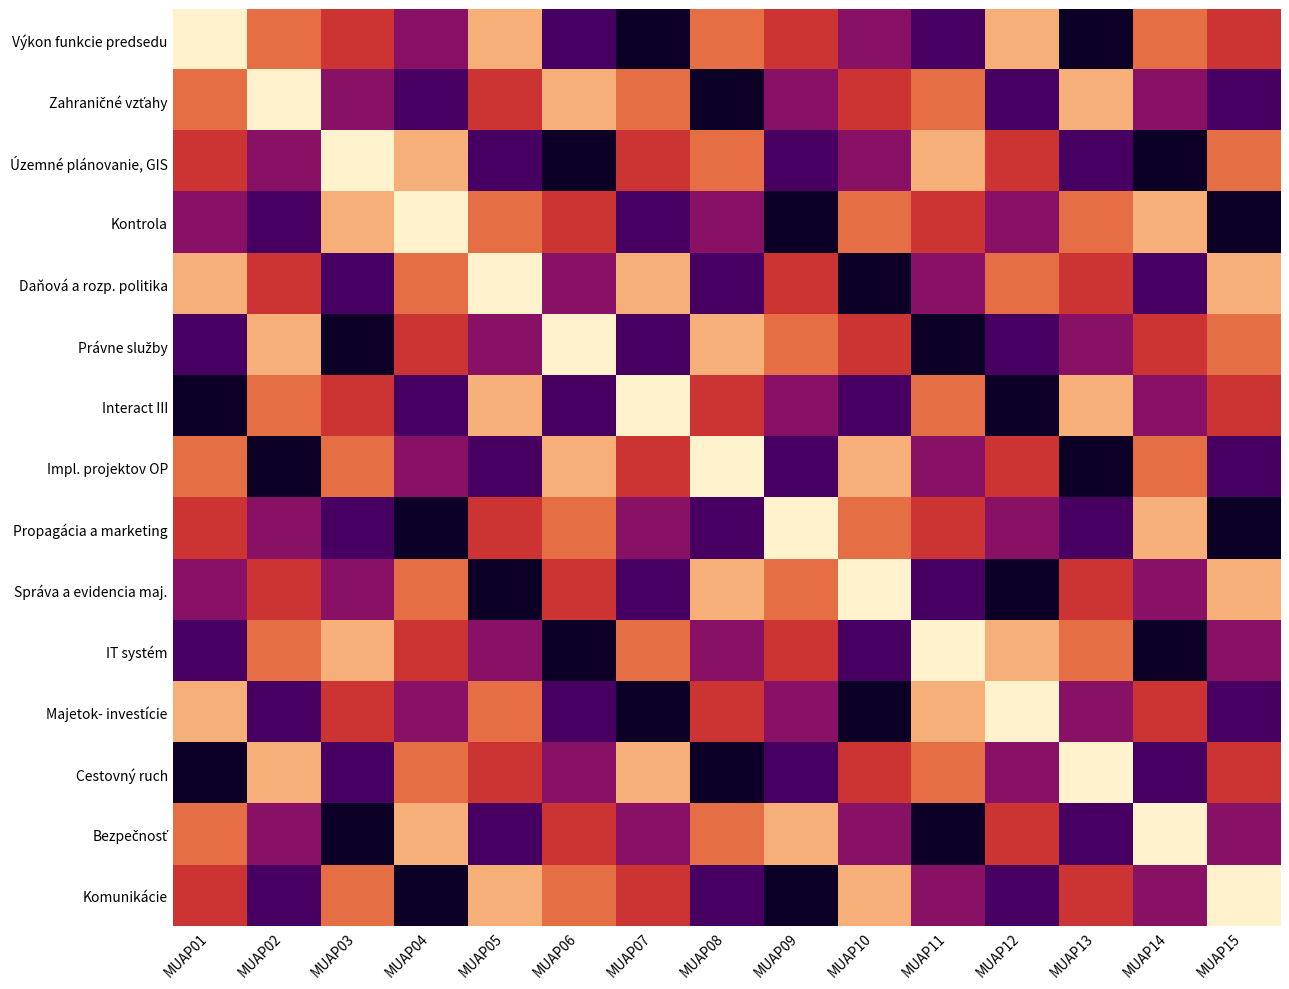

At which category does the chart reach its peak across all series?

MUAP01